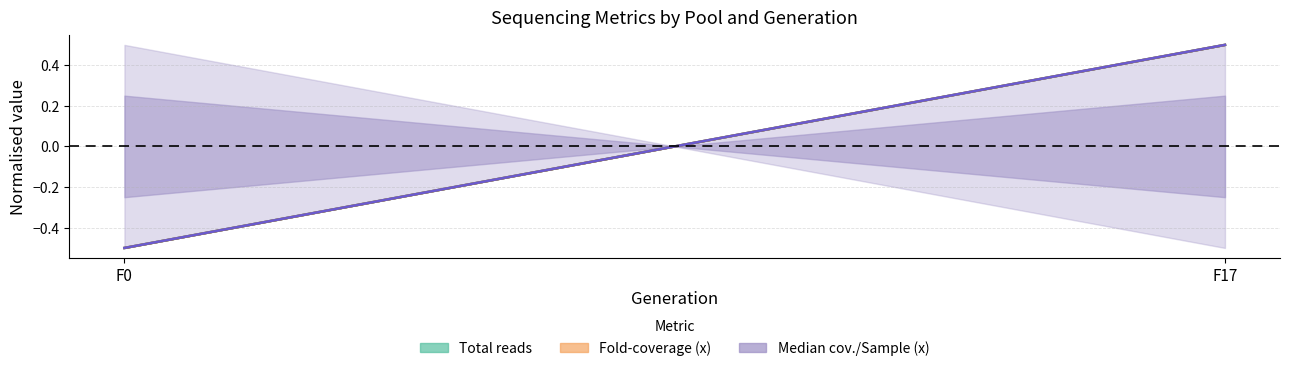

List the labels in order of Median cov. (mean) value, largest first.

F17, F0